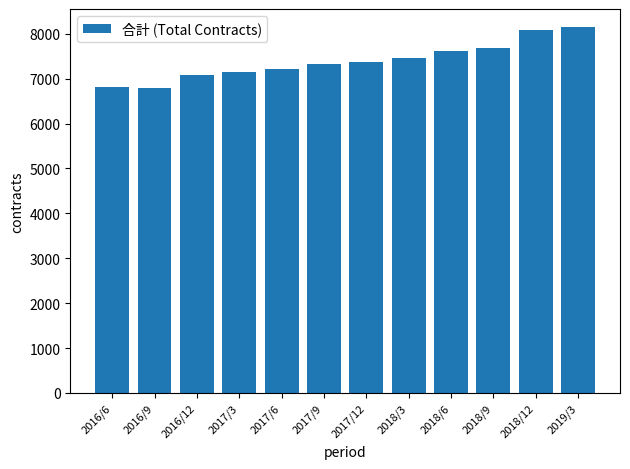

Is it true that the value at 2017/3 is 7137?

True